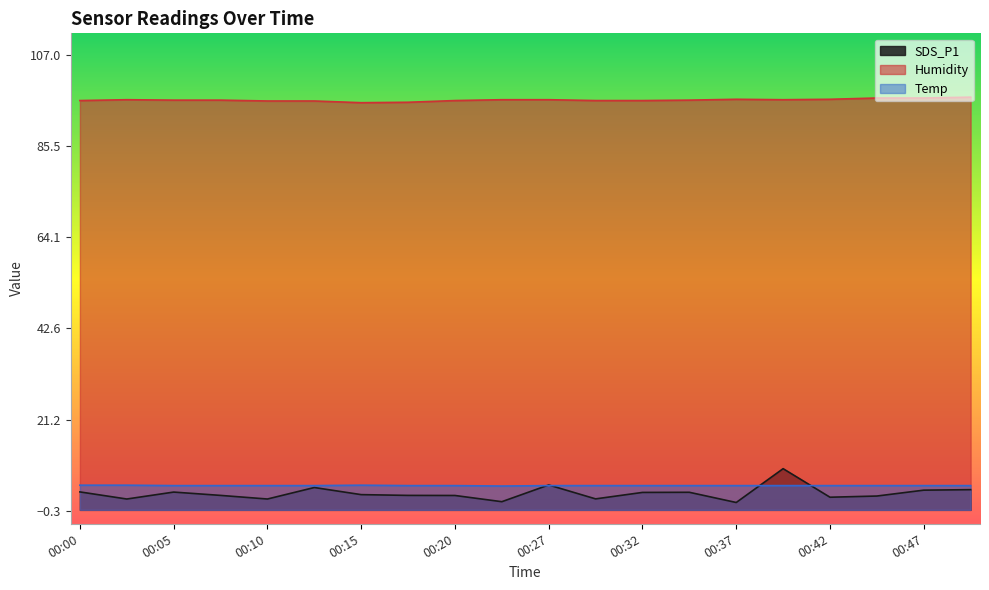

The Humidity series shows 33.5 at 00:17. True or false?

False